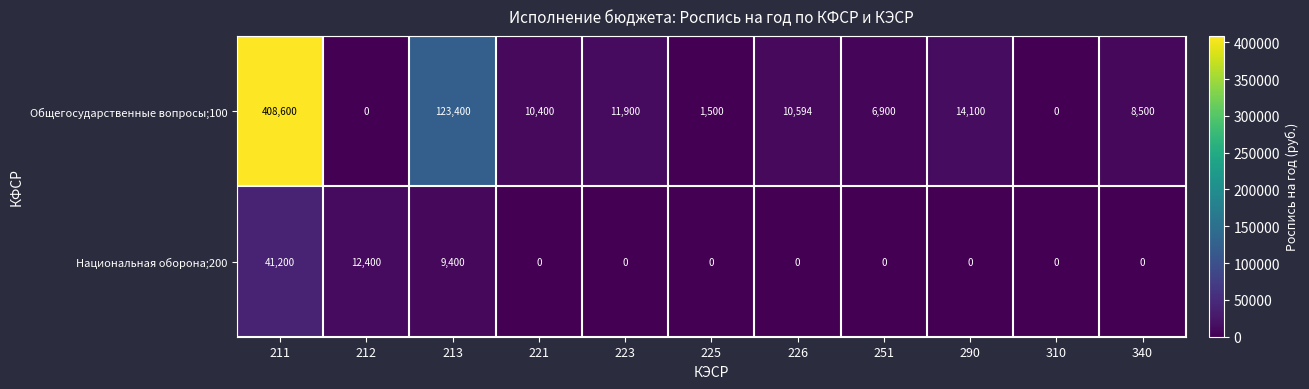

The value of Национальная оборона;200 at 225 is 16708. True or false?

False